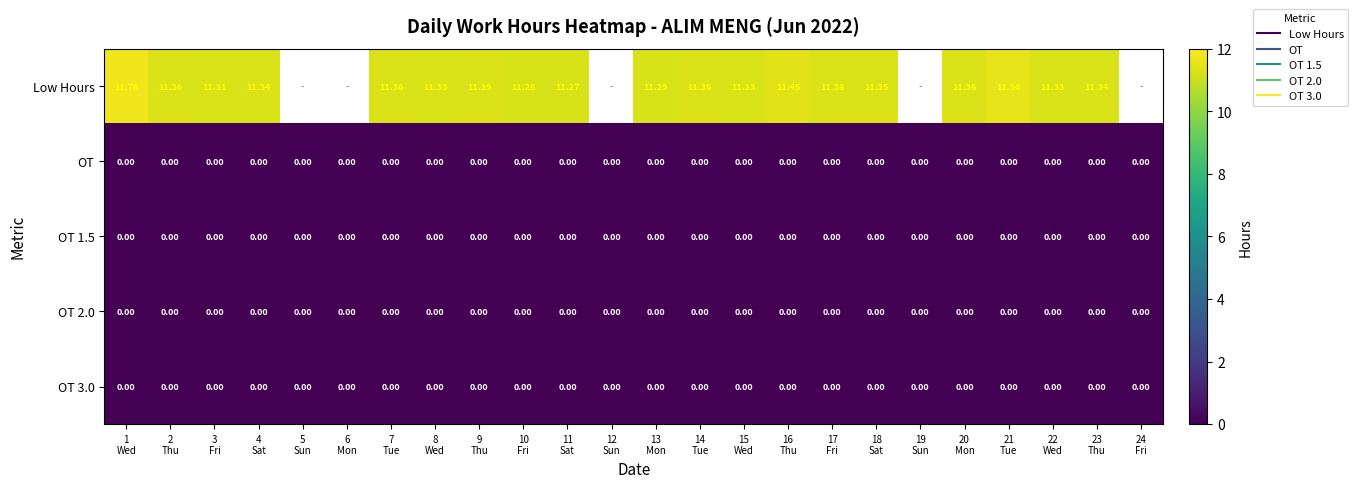

The value of OT 2.0 at 15 Wed is 0.0. True or false?

True